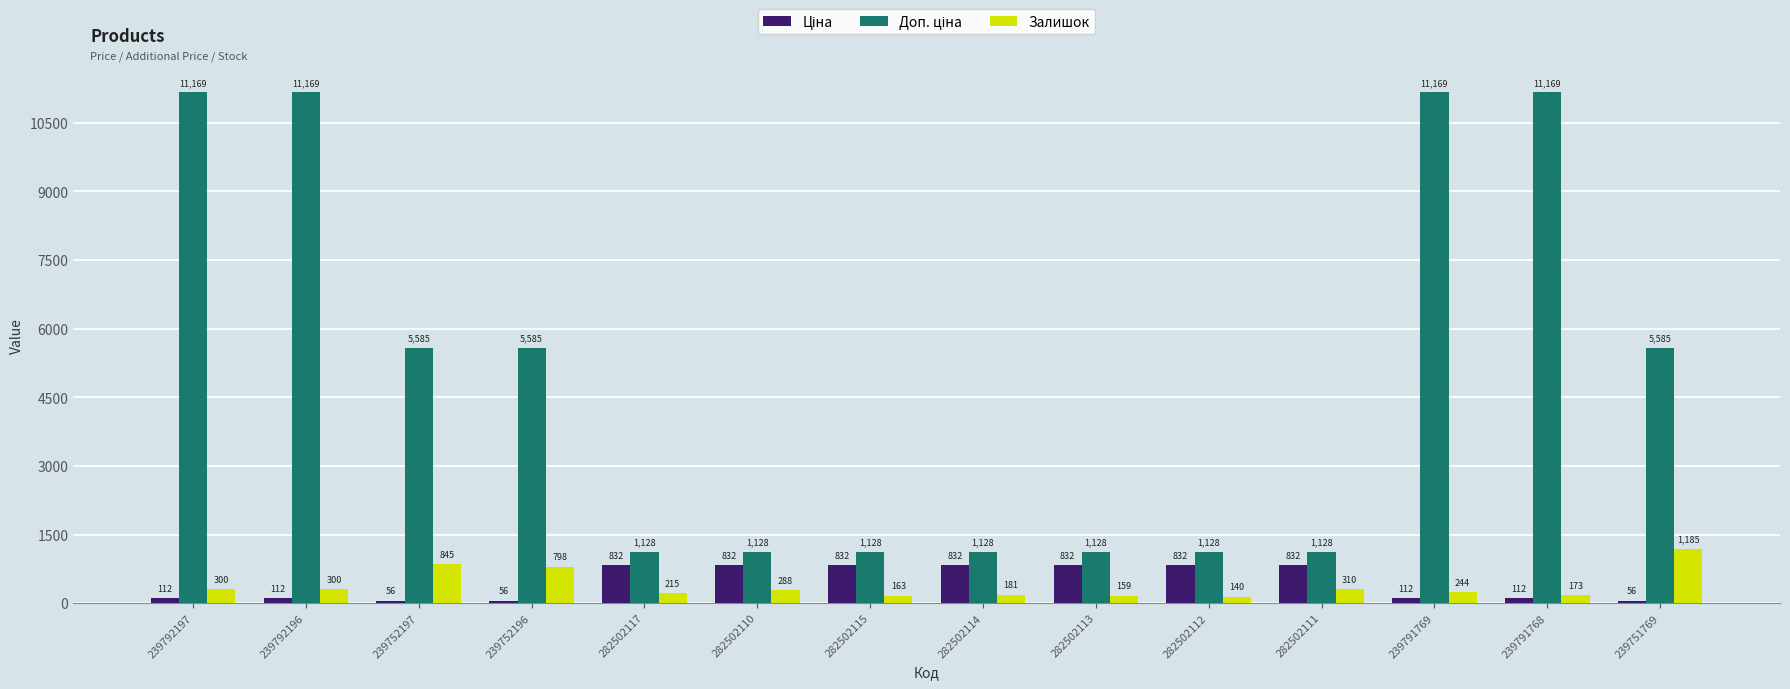

What is the sum of all Залишок values?

5301.0